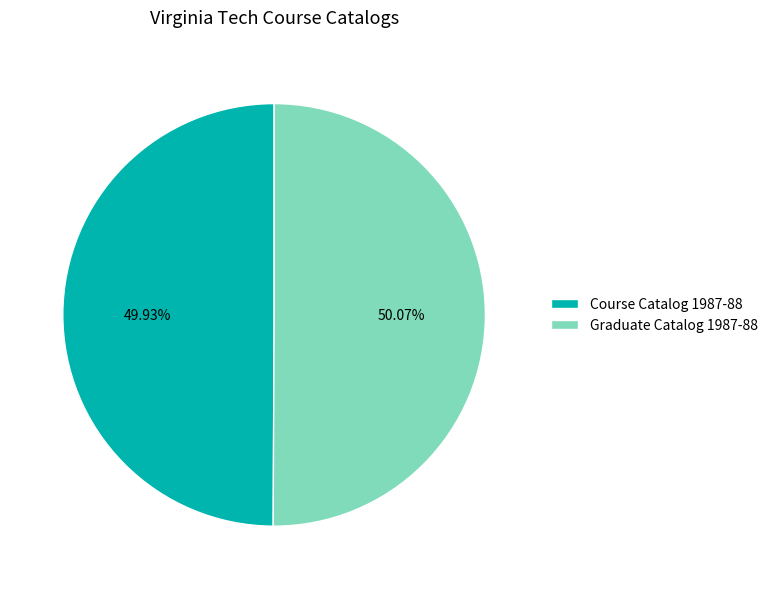

To the nearest percent, what is the average slice percentage?

50%